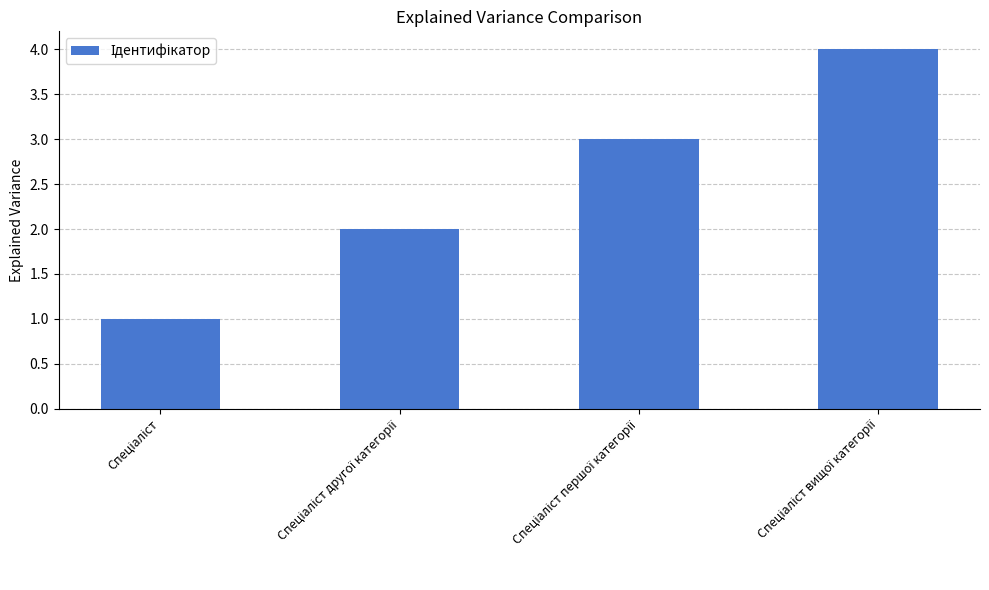

What is the greatest value displayed?

4